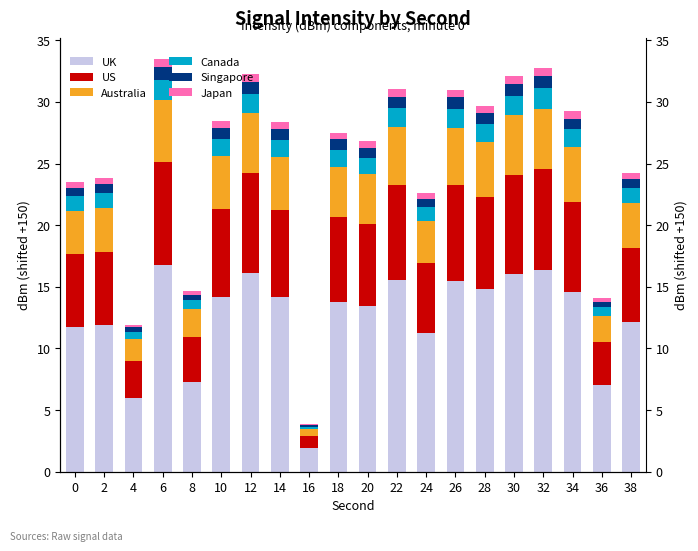

At which label is Australia closest to 2?

36